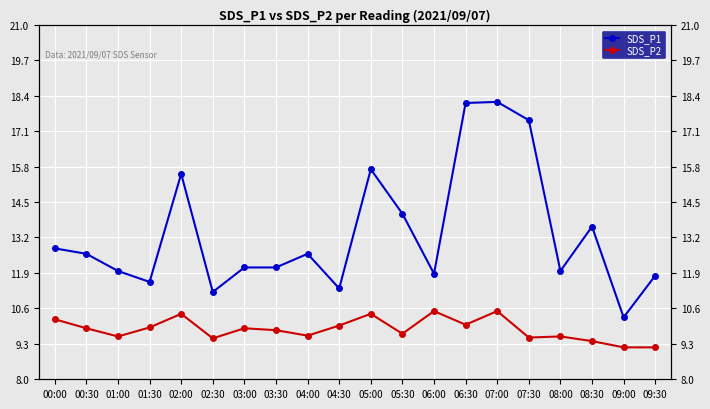

What is the lowest value of the SDS_P2 series?

9.2